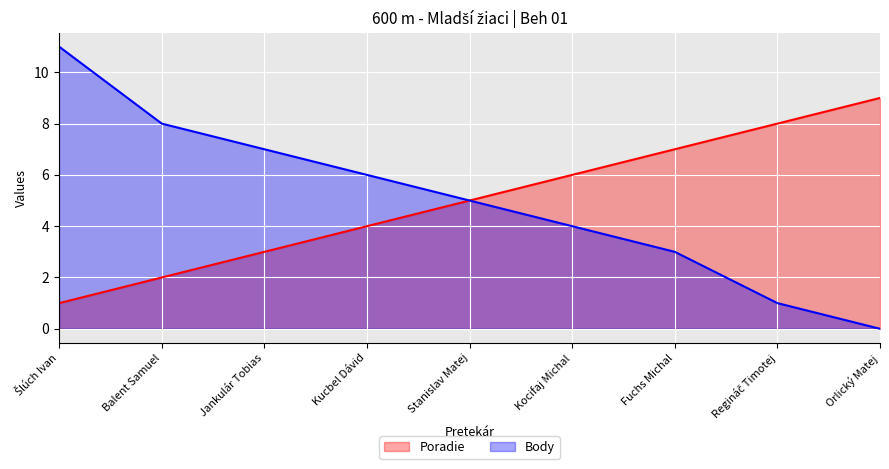

What is the difference between the maximum and minimum values in the Body series?

11